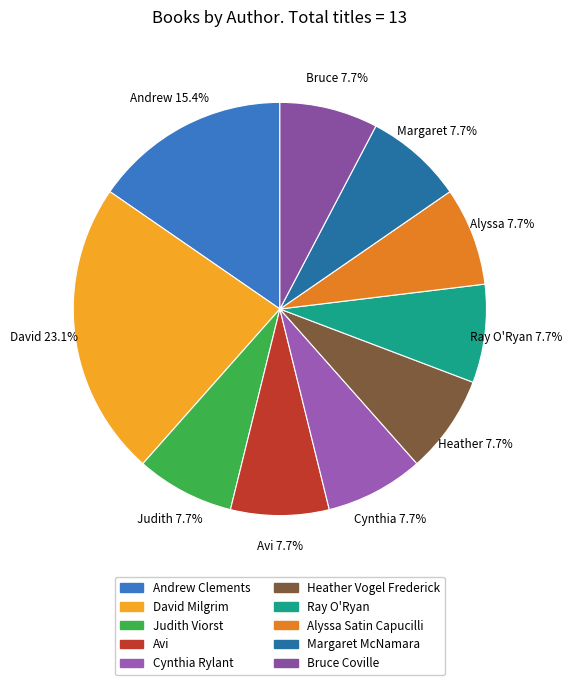

How many slices are in this pie chart?

10